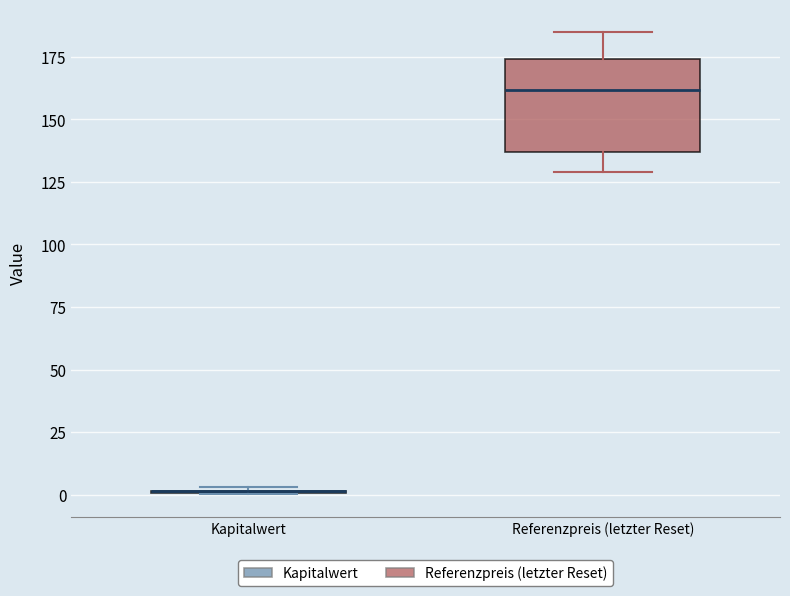

Reading left to right, read every box against the y-axis: the position of its median line, the range the box covers, and the ends of its whiskers. The values are not printed on the chart, so give them approximately, as read against the axis.

Kapitalwert: box collapsed to a line at 0, whiskers 0 to 5
Referenzpreis (letzter Reset): median 160, box 135 to 175, whiskers 130 to 185